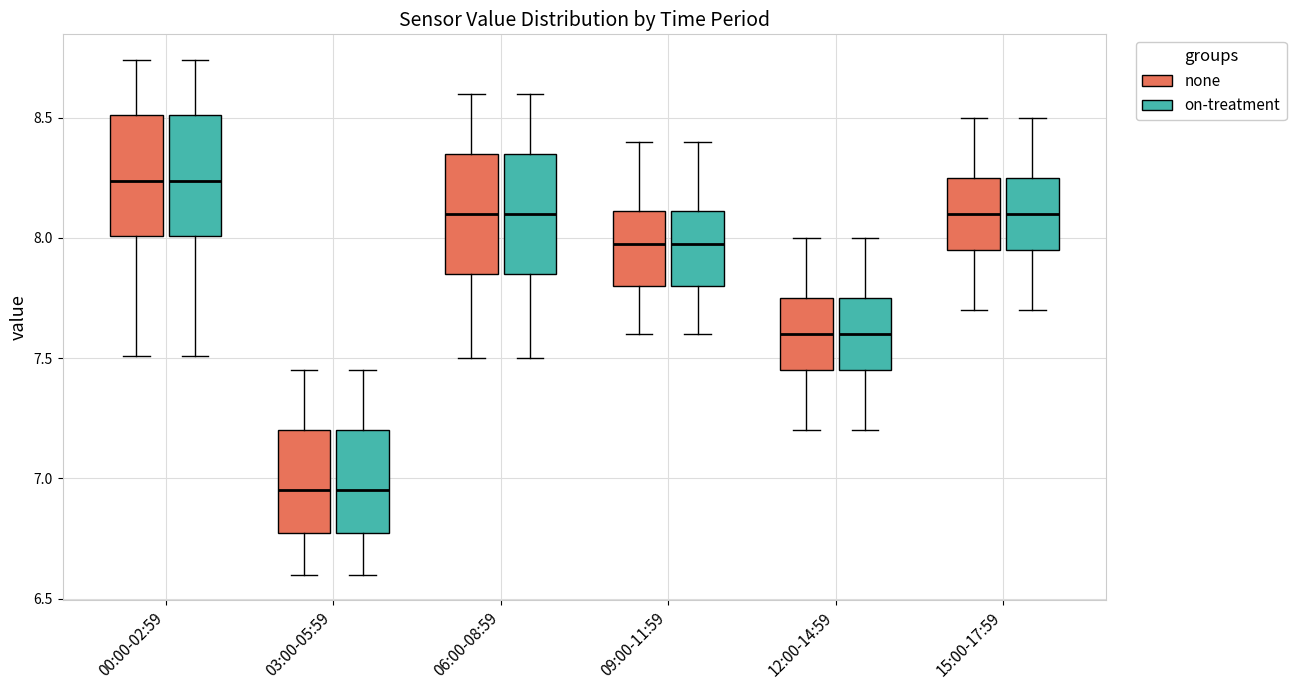

Reading left to right, transcribe this box plot: for each box, give where its median line is, the range the box spans, and where its two whiskers end, as read against the y-axis. The values are not printed on the chart, so give them approximately, as read against the axis.

00:00-02:59 (none): median 8.25, box 8.00 to 8.50, whiskers 7.50 to 8.75
00:00-02:59 (on-treatment): median 8.25, box 8.00 to 8.50, whiskers 7.50 to 8.75
03:00-05:59 (none): median 6.95, box 6.75 to 7.20, whiskers 6.60 to 7.45
03:00-05:59 (on-treatment): median 6.95, box 6.75 to 7.20, whiskers 6.60 to 7.45
06:00-08:59 (none): median 8.10, box 7.85 to 8.35, whiskers 7.50 to 8.60
06:00-08:59 (on-treatment): median 8.10, box 7.85 to 8.35, whiskers 7.50 to 8.60
09:00-11:59 (none): median 8.00, box 7.80 to 8.10, whiskers 7.60 to 8.40
09:00-11:59 (on-treatment): median 8.00, box 7.80 to 8.10, whiskers 7.60 to 8.40
12:00-14:59 (none): median 7.60, box 7.45 to 7.75, whiskers 7.20 to 8.00
12:00-14:59 (on-treatment): median 7.60, box 7.45 to 7.75, whiskers 7.20 to 8.00
15:00-17:59 (none): median 8.10, box 7.95 to 8.25, whiskers 7.70 to 8.50
15:00-17:59 (on-treatment): median 8.10, box 7.95 to 8.25, whiskers 7.70 to 8.50